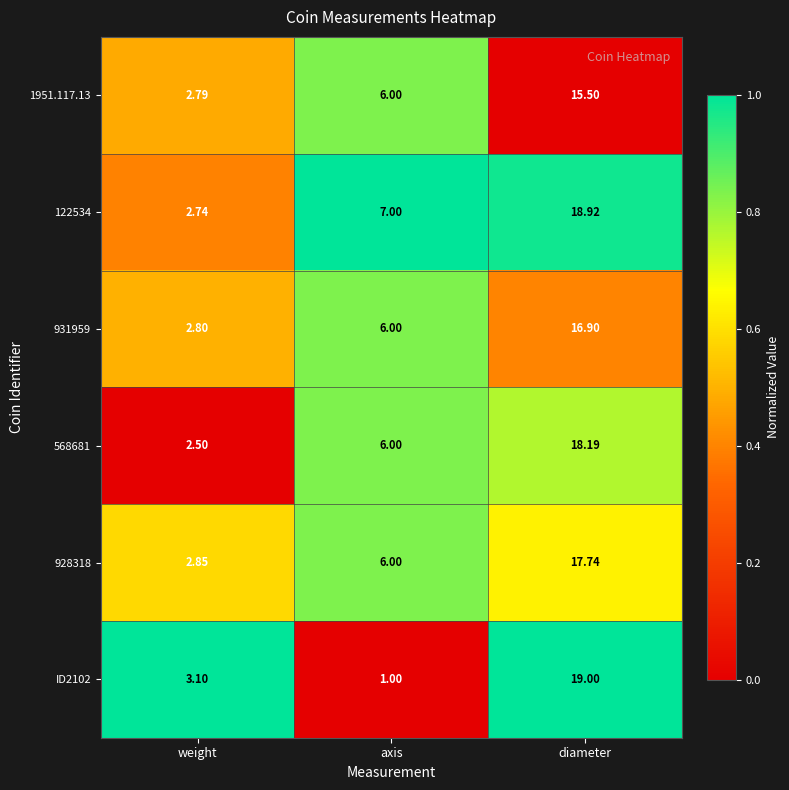

What is the difference between the highest and lowest values at diameter?

3.5